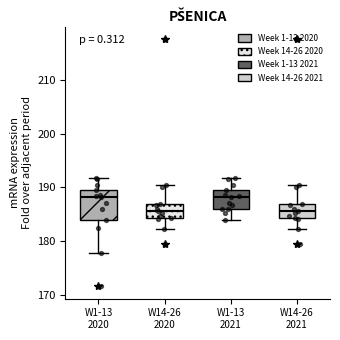

Reading left to right, read every box against the y-axis: the position of its median line, the range the box covers, and the ends of its whiskers. The values are not printed on the chart, so give them approximately, as read against the axis.

W1-13 2020: median 188, box 184 to 189, whiskers 178 to 192
W14-26 2020: median 186, box 184 to 187, whiskers 182 to 190
W1-13 2021: median 188, box 186 to 189, whiskers 184 to 192
W14-26 2021: median 186, box 184 to 187, whiskers 182 to 190